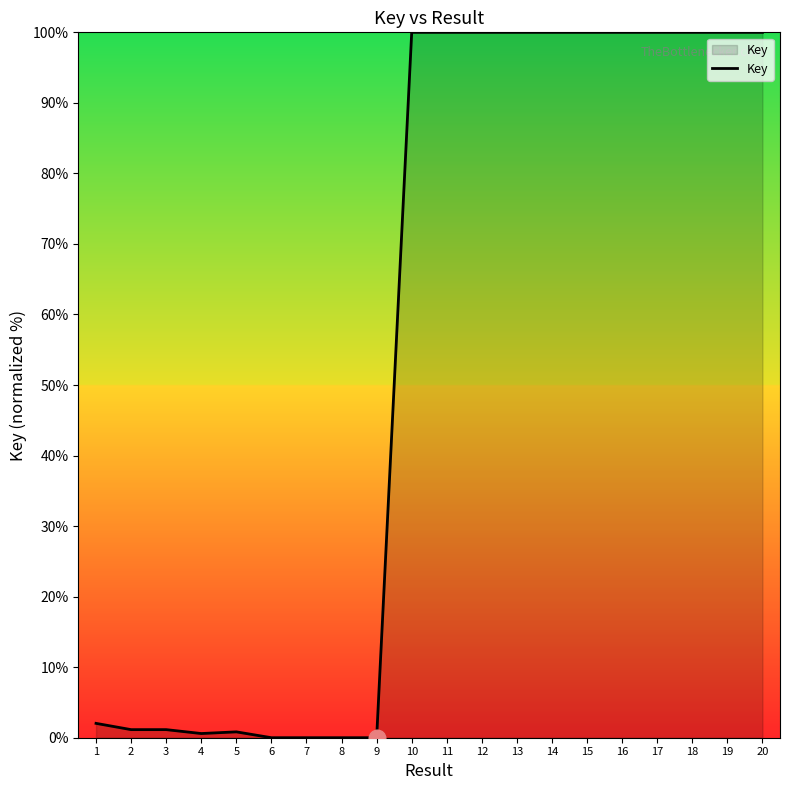

What is the change in value from 3 to 10?

+98.9